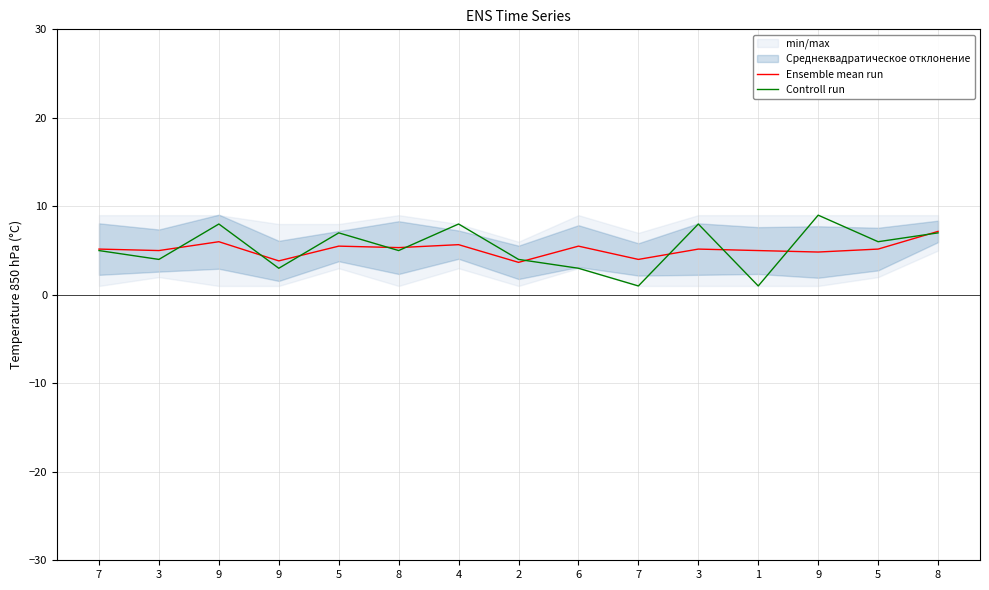

The value of Ensemble mean run at 5 is 1.2. True or false?

False